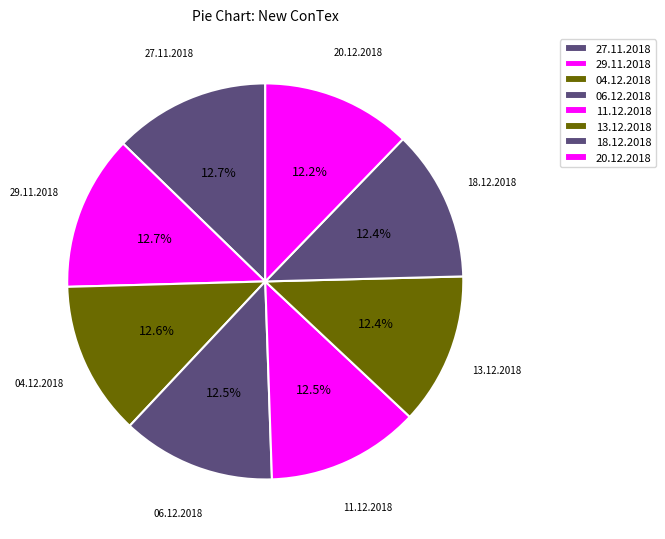

Rank the categories by value from highest to lowest.

27.11.2018, 29.11.2018, 04.12.2018, 06.12.2018, 11.12.2018, 13.12.2018, 18.12.2018, 20.12.2018